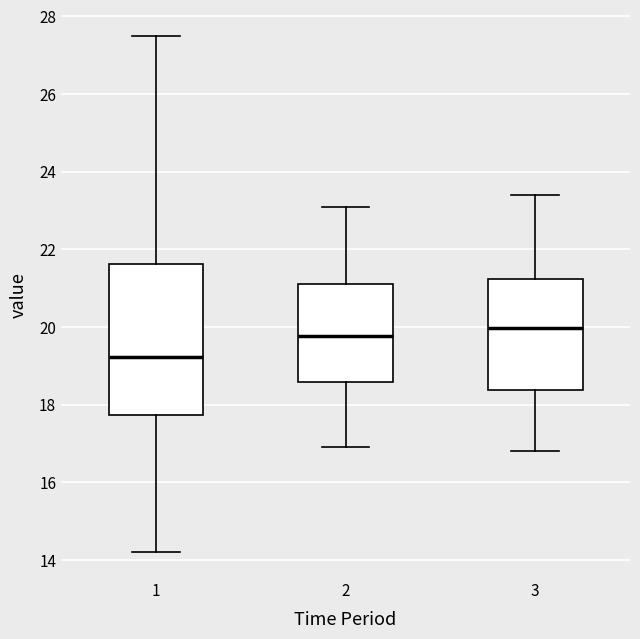

Which box is the tallest, from its lower edge to its upper edge?

1